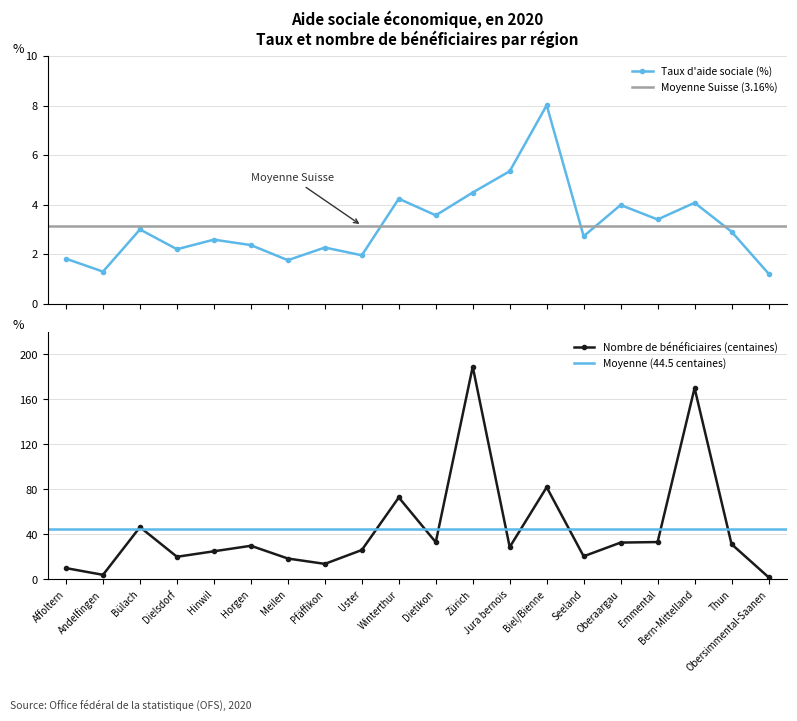

At how many categories does at least one series exceed 121?

2